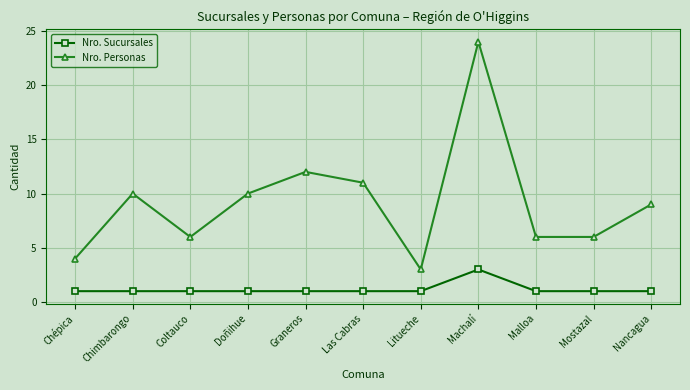

True or false: Nro. Sucursales and Nro. Personas cross at least once.

False